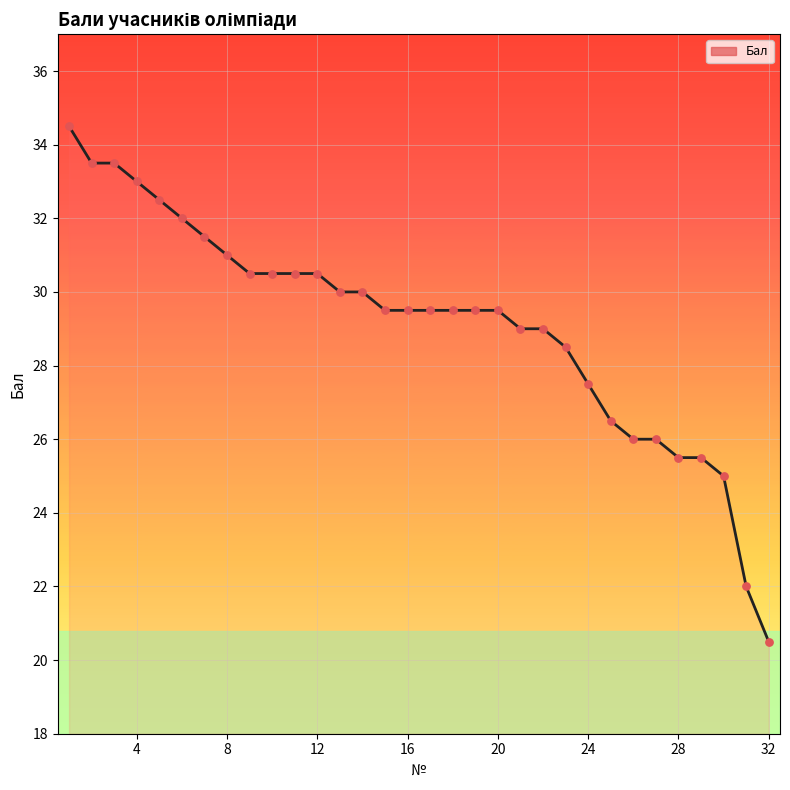

Approximately how many times larger is the value at 16 compared to 8?

1.0